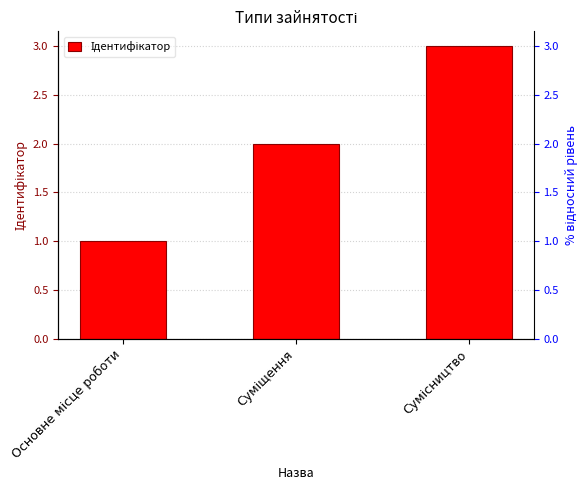

List the labels in order of value, smallest first.

Основне місце роботи, Суміщення, Сумісництво